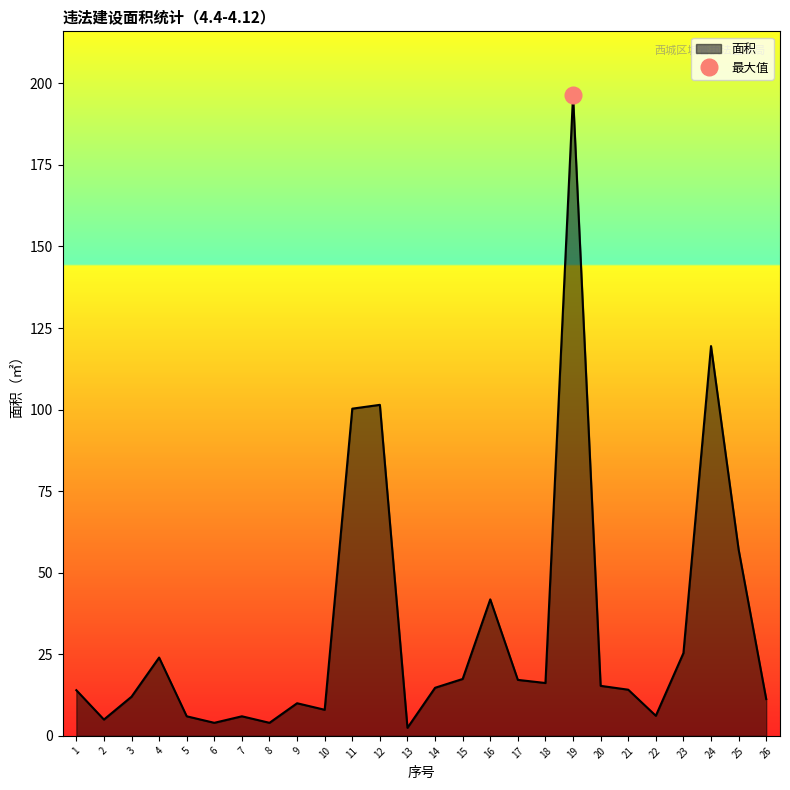

List the labels in order of value, smallest first.

13, 6, 8, 2, 5, 7, 22, 10, 9, 26, 3, 1, 21, 14, 20, 18, 17, 15, 4, 23, 16, 25, 11, 12, 24, 19